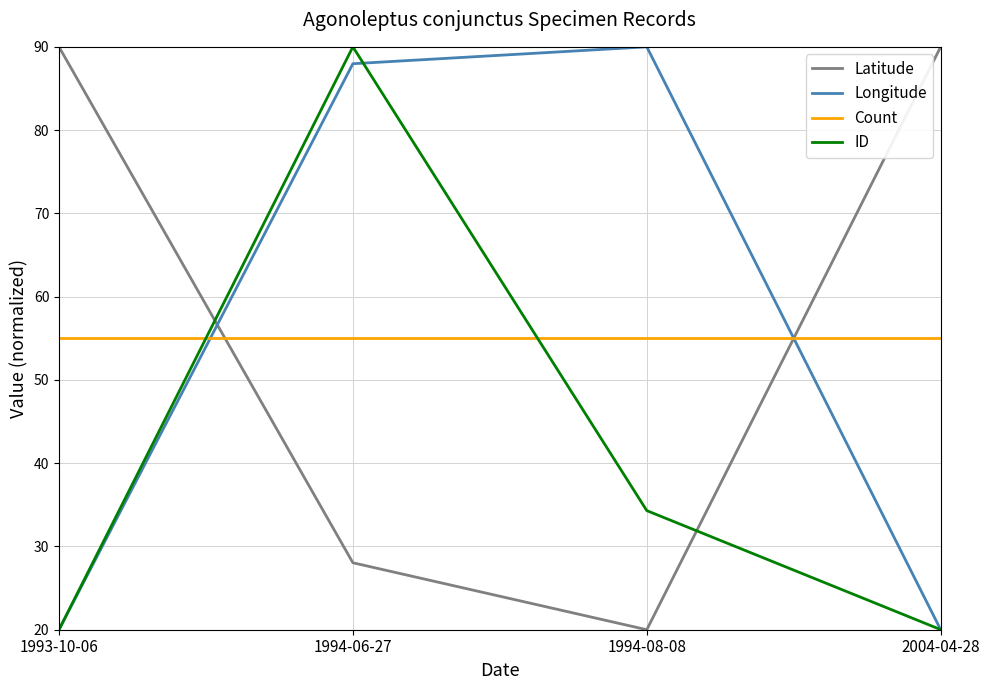

What is the difference between the maximum and second lowest values in the Latitude series?

62.0